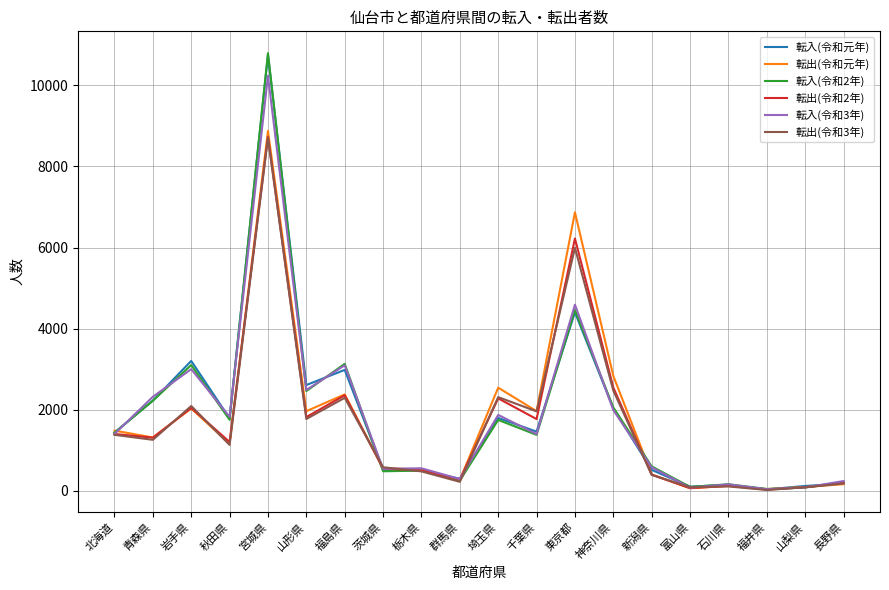

True or false: 転出(令和2年) and 転入(令和2年) intersect in this chart.

True